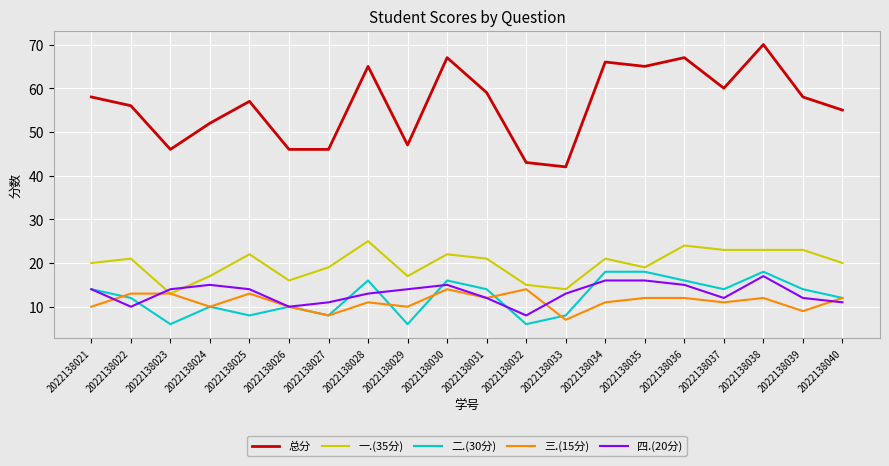

Reading right to left, list all the values displayed in this chart.

总分: 55	58	70	60	67	65	66	42	43	59	67	47	65	46	46	57	52	46	56	58
一.(35分): 20	23	23	23	24	19	21	14	15	21	22	17	25	19	16	22	17	13	21	20
二.(30分): 12	14	18	14	16	18	18	8	6	14	16	6	16	8	10	8	10	6	12	14
三.(15分): 12	9	12	11	12	12	11	7	14	12	14	10	11	8	10	13	10	13	13	10
四.(20分): 11	12	17	12	15	16	16	13	8	12	15	14	13	11	10	14	15	14	10	14